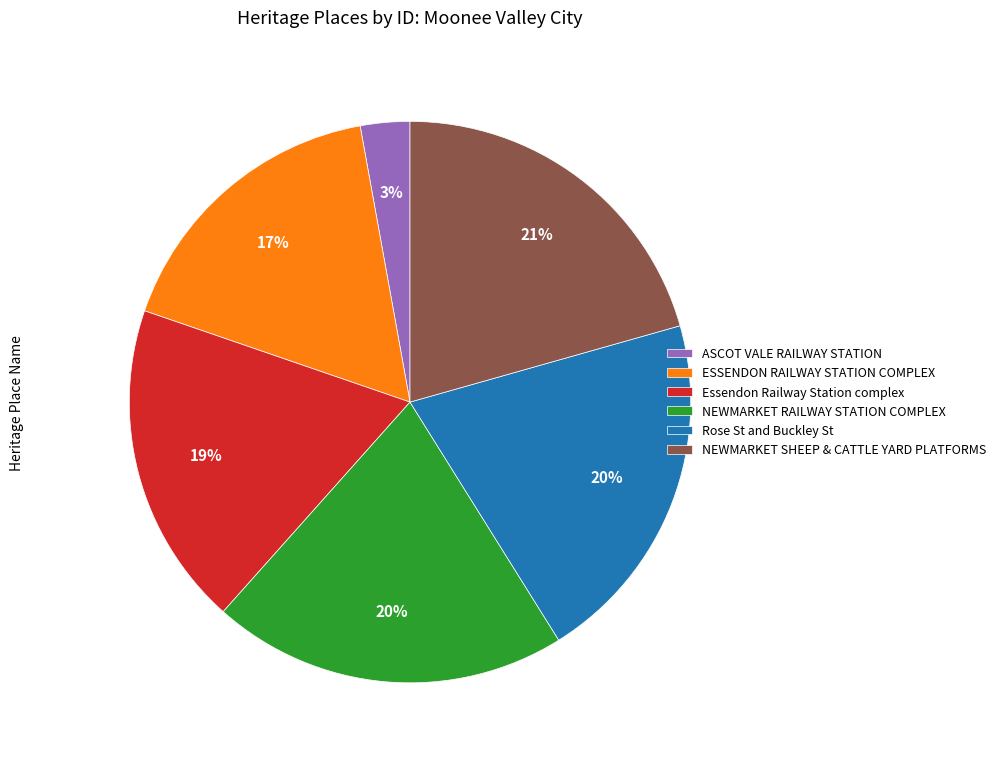

Count the number of slices in the pie.

6